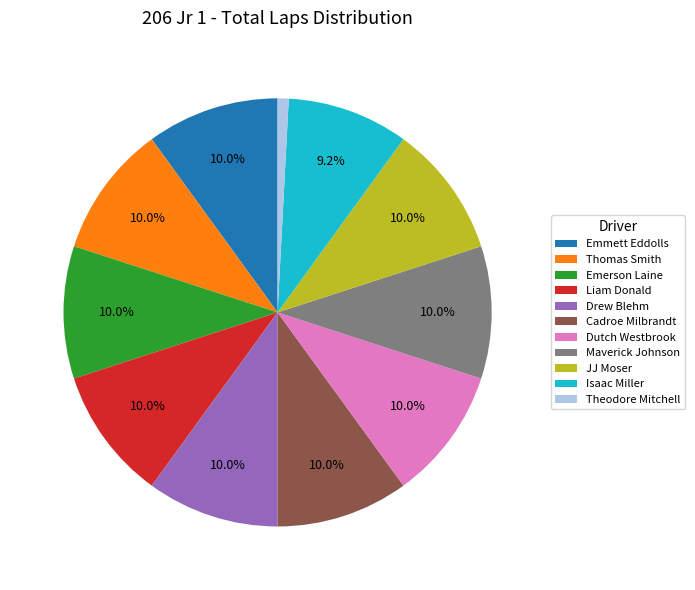

True or false: Theodore Mitchell accounts for 1% of the total.

True